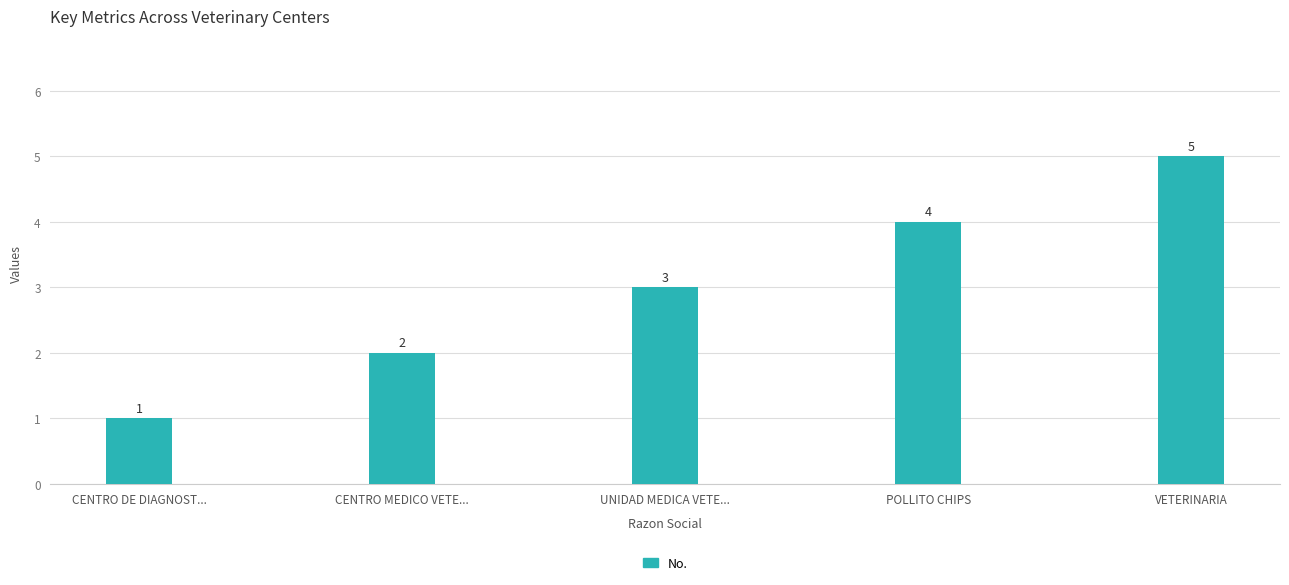

Reading left to right, what are all the values shown in this chart?

1	2	3	4	5